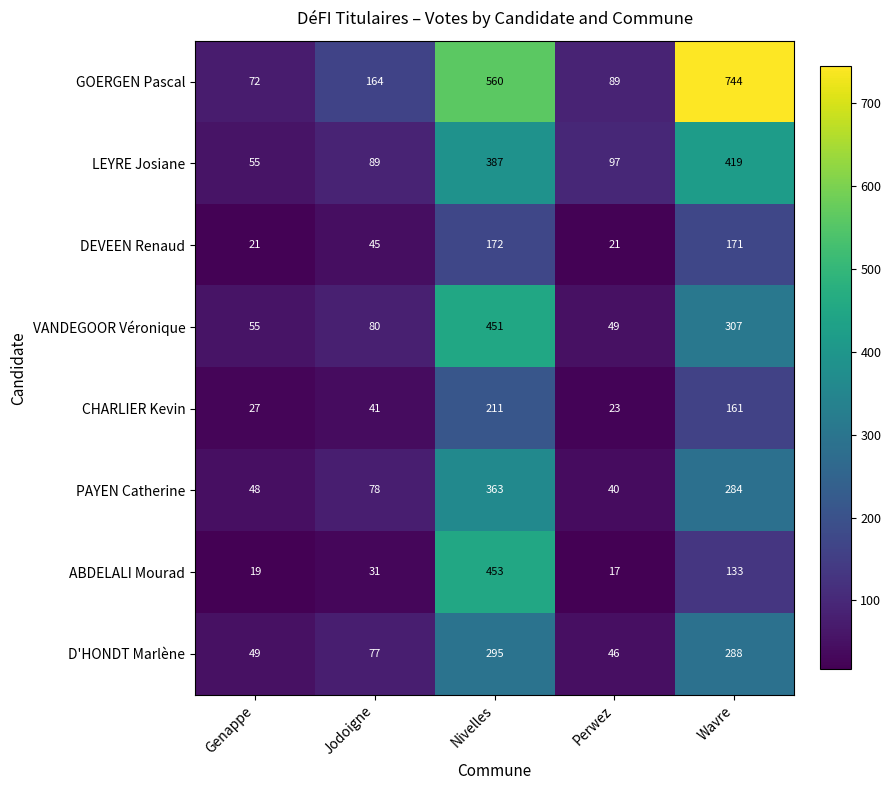

Between Genappe and Perwez, which series saw the biggest shift?

LEYRE Josiane